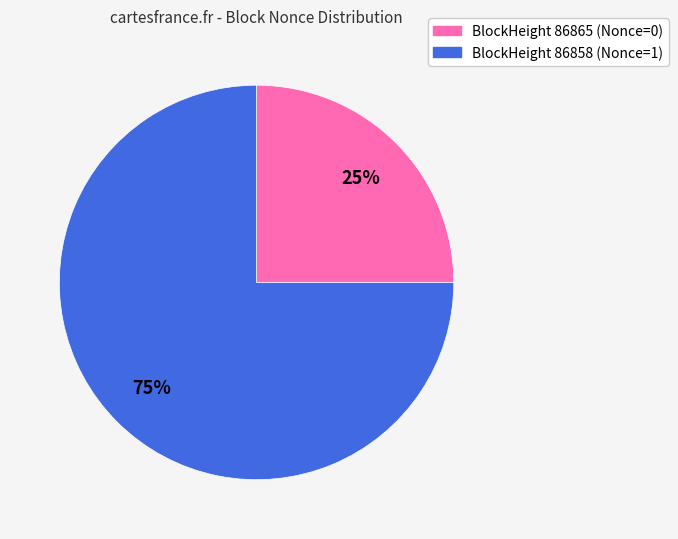

Does any single category account for the majority?

Yes